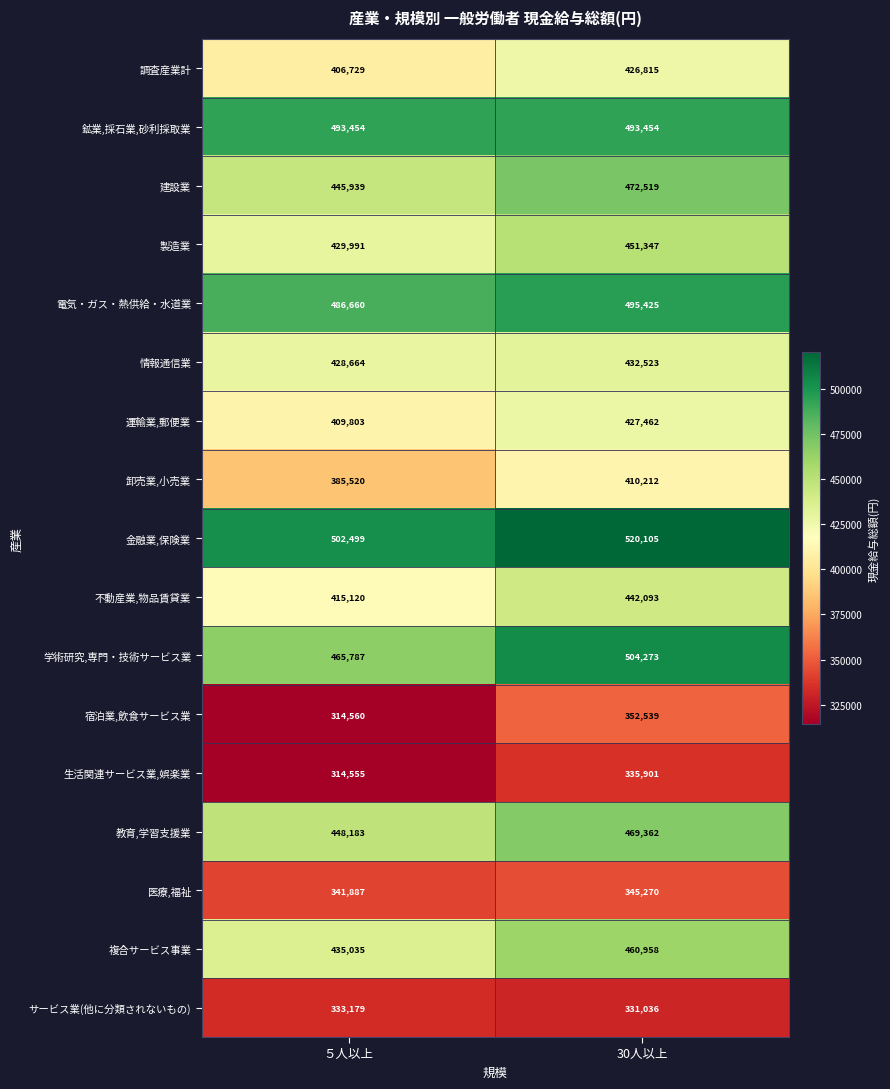

Which series has the widest spread of values?

学術研究,専門・技術サービス業